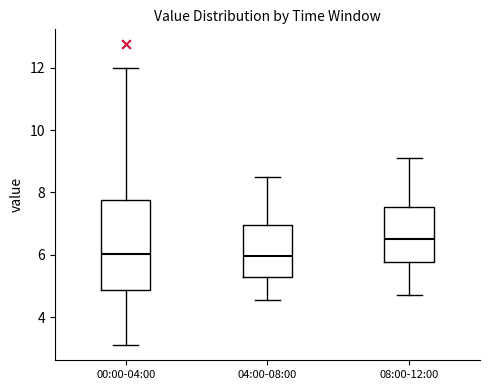

Reading left to right, read every box against the y-axis: the position of its median line, the range the box covers, and the ends of its whiskers. The values are not printed on the chart, so give them approximately, as read against the axis.

00:00-04:00: median 6.0, box 4.8 to 7.8, whiskers 3.2 to 12.0
04:00-08:00: median 6.0, box 5.2 to 7.0, whiskers 4.6 to 8.6
08:00-12:00: median 6.6, box 5.8 to 7.6, whiskers 4.8 to 9.2